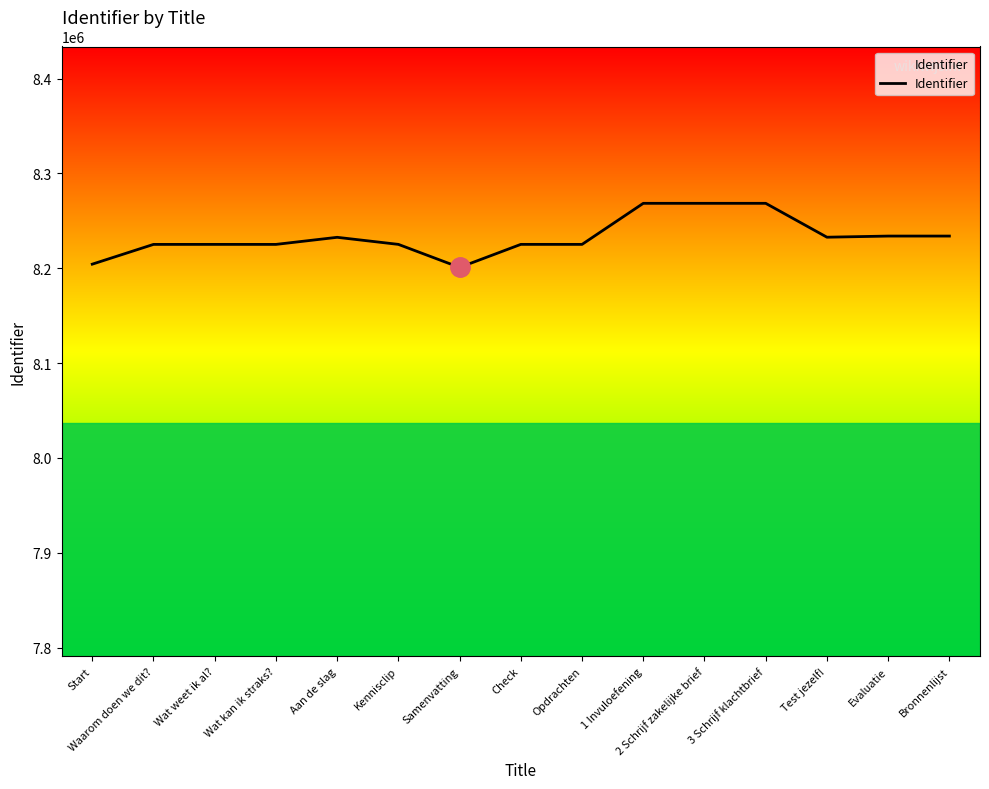

What is the ratio of the value at 2 Schrijf zakelijke brief to the value at Kennisclip?

1.0